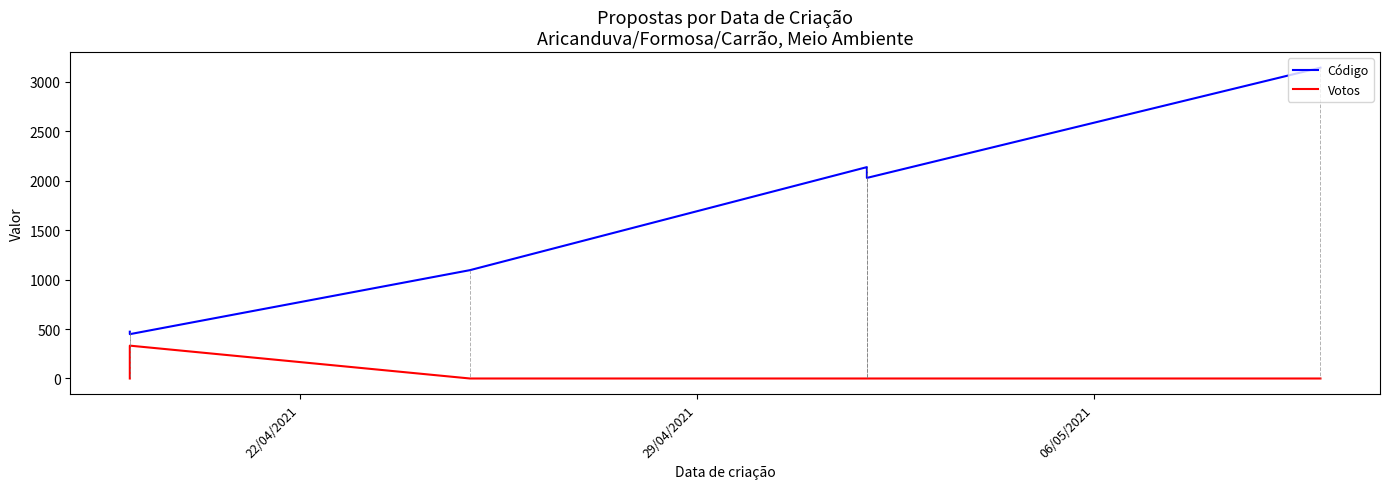

True or false: Votos and Código cross at least once.

False